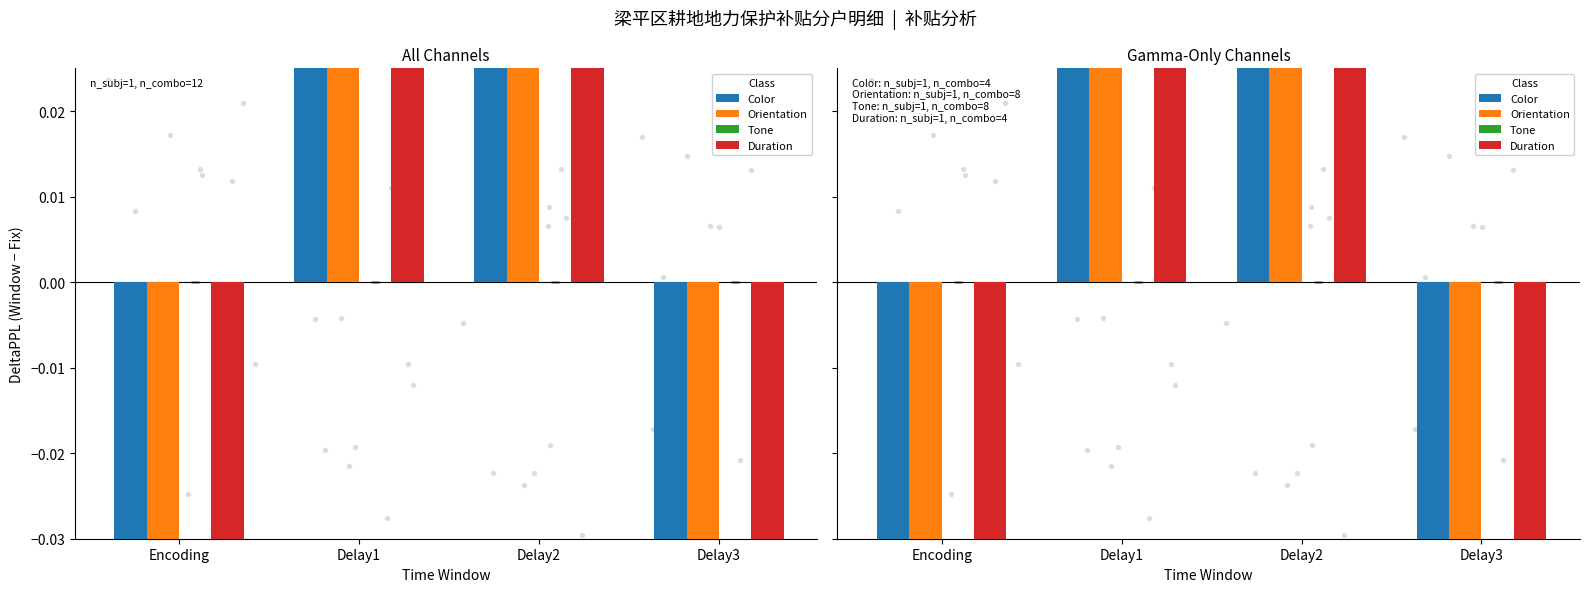

Which series reaches the minimum Y coordinate?

Color